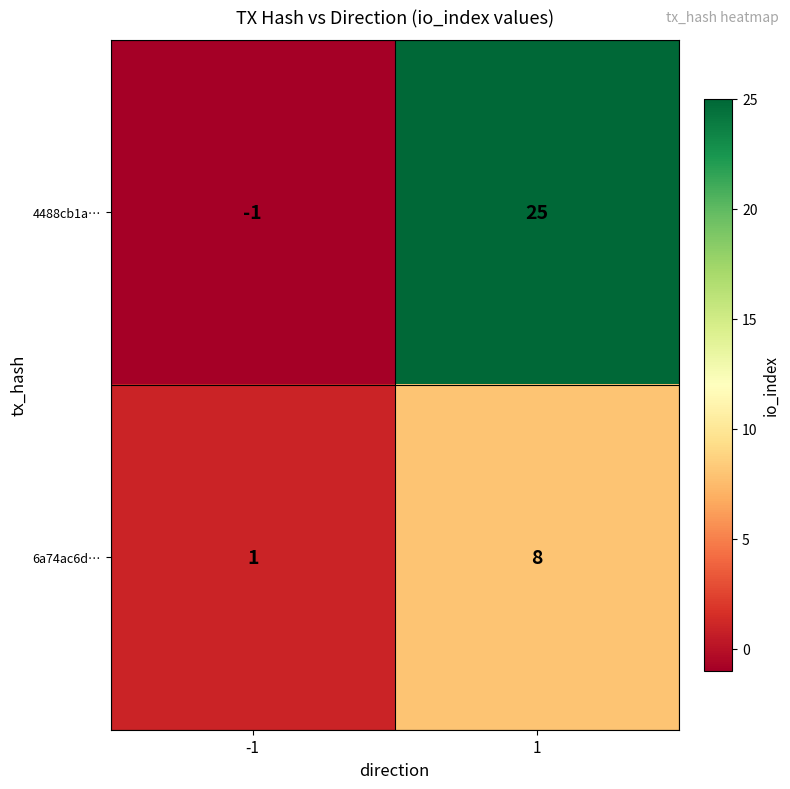

Reading left to right, transcribe all the data shown in this chart.

4488cb1a…: -1	25
6a74ac6d…: 1	8